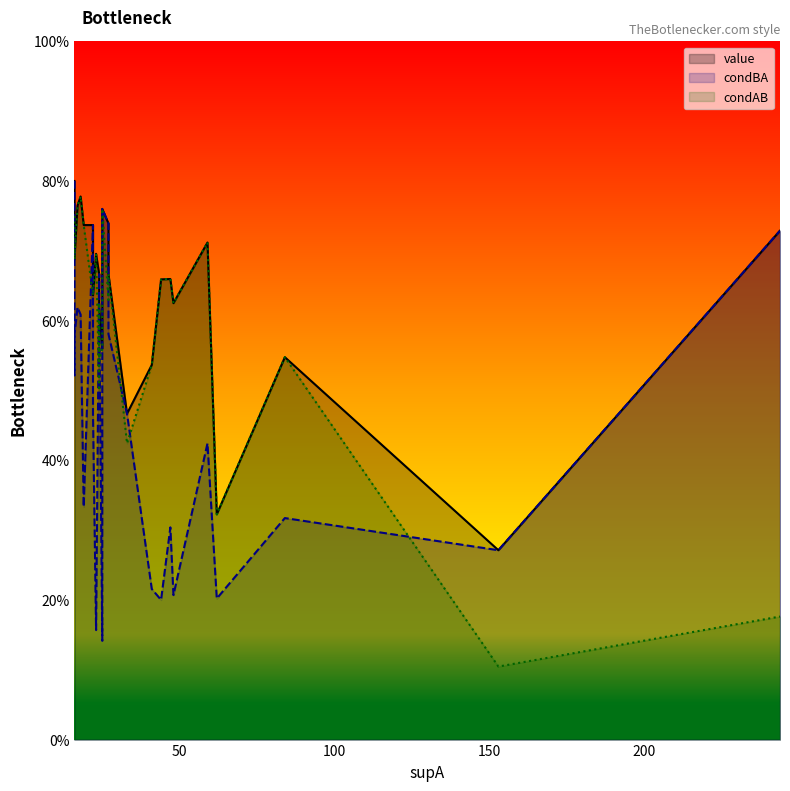

At 244, list the series in order from largest to smallest.

value, condBA, condAB